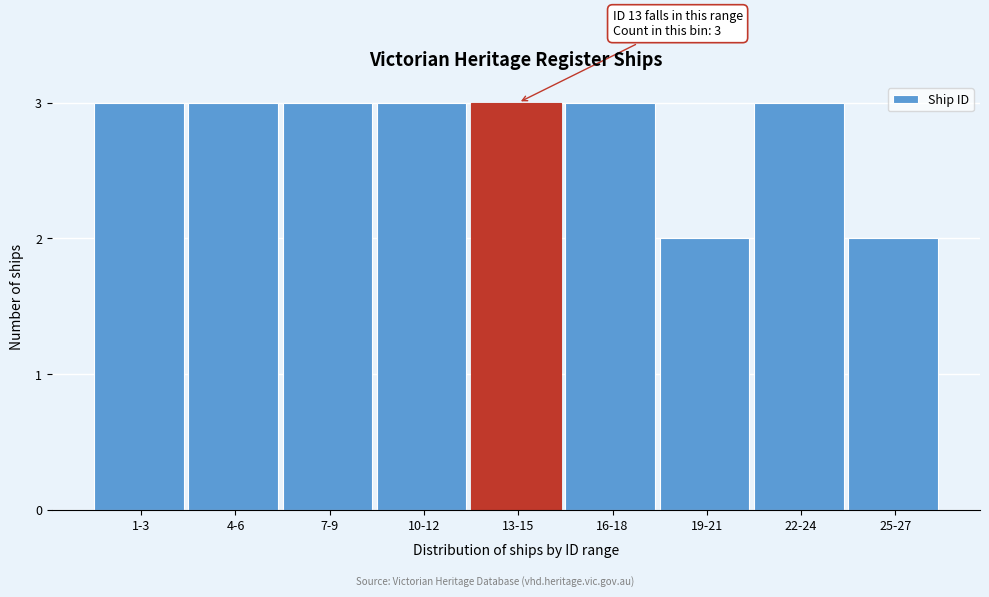

Reading right to left, list all the values displayed in this chart.

25-27=2	22-24=3	19-21=2	16-18=3	13-15=3	10-12=3	7-9=3	4-6=3	1-3=3